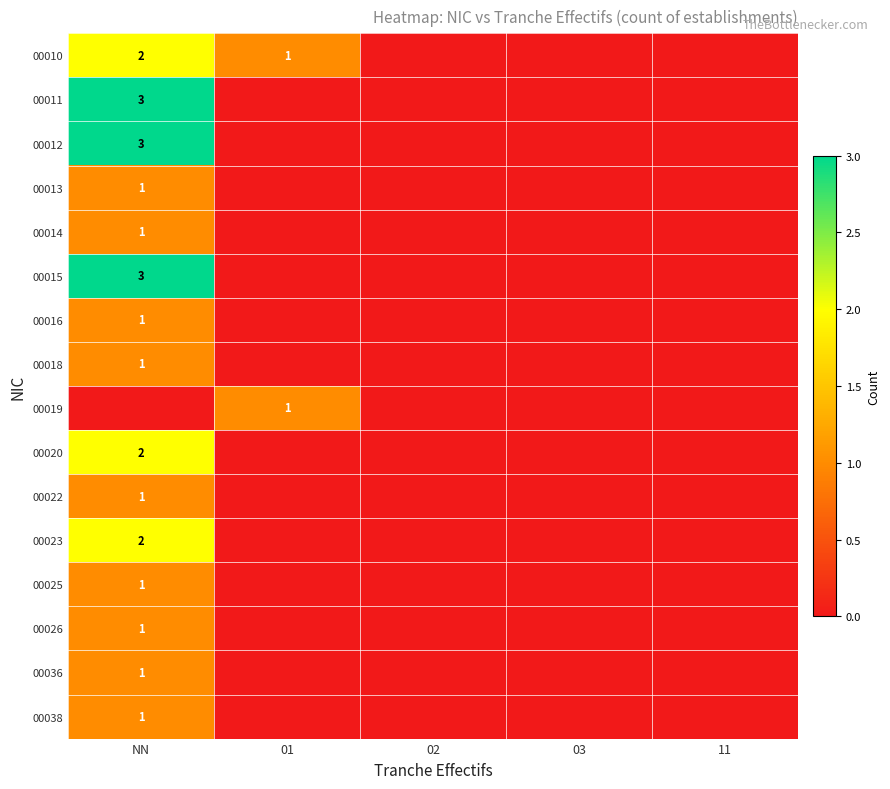

What is the sum of the 00010 values at NN and 01?

3